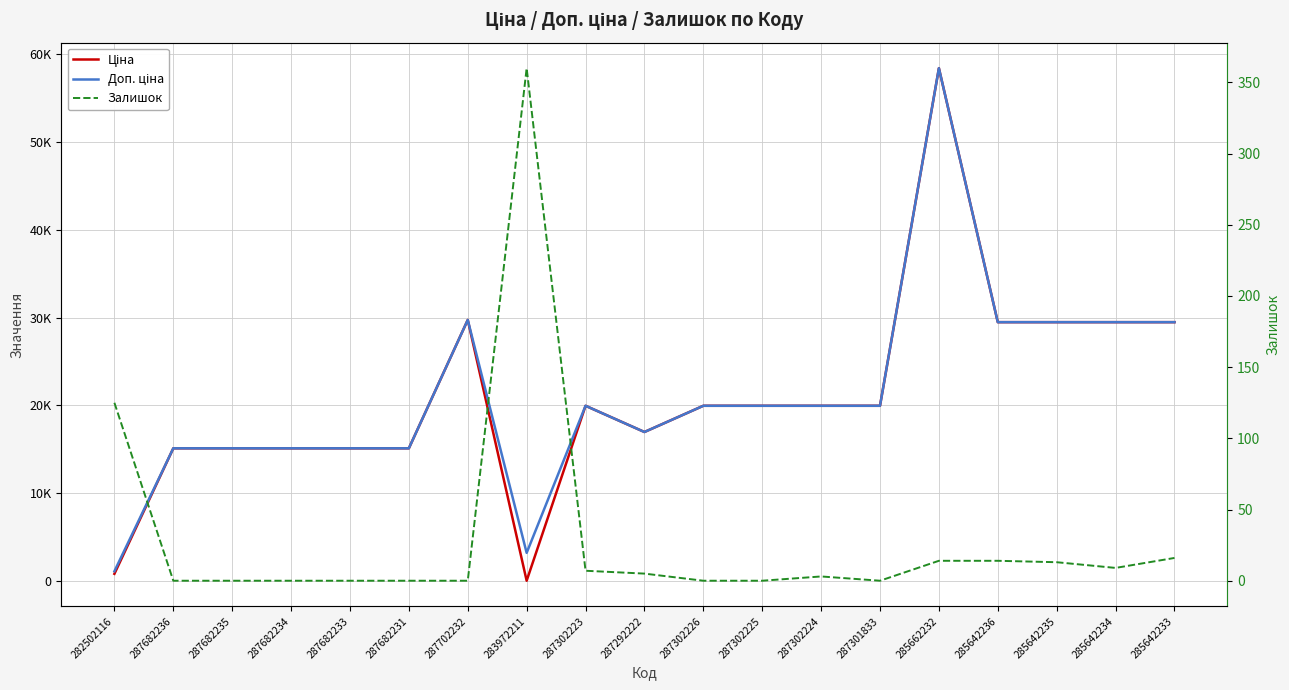

Which series changed the most between 287682235 and 287302223?

Ціна